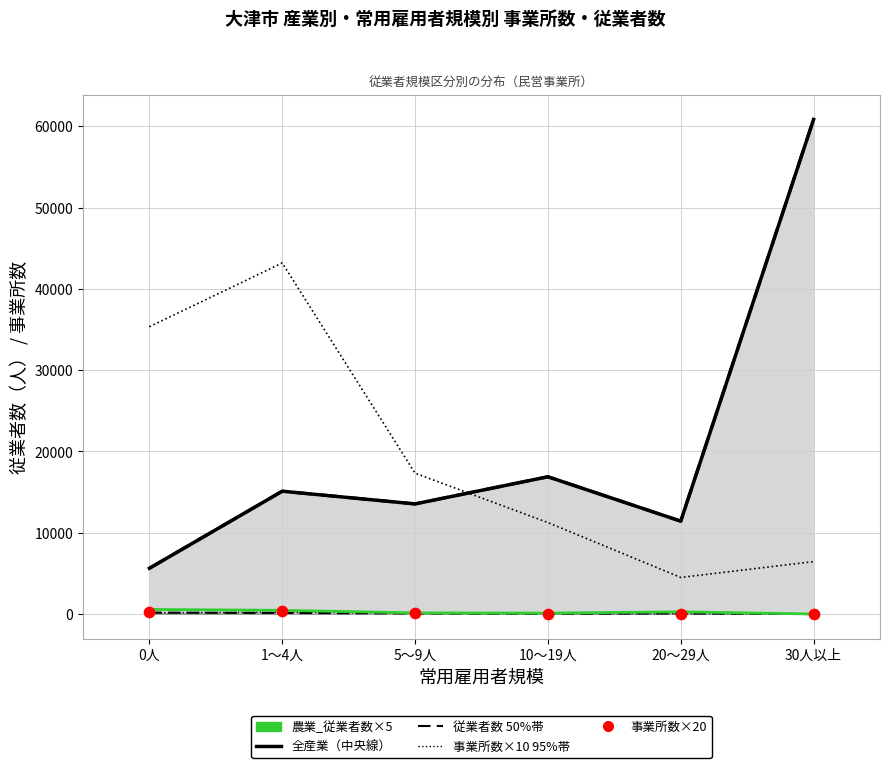

Which series has the largest Y range (max minus min)?

全産業_従業者数